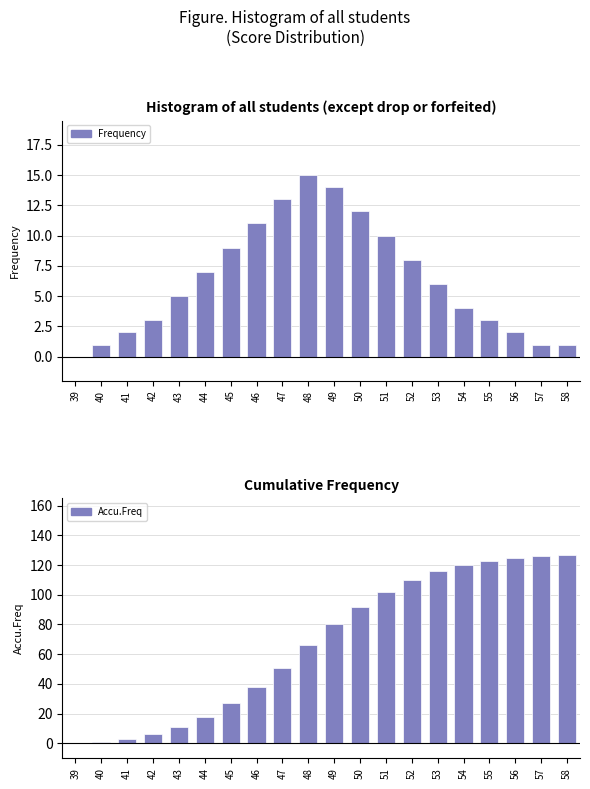

At which category does the chart reach its minimum across all series?

39